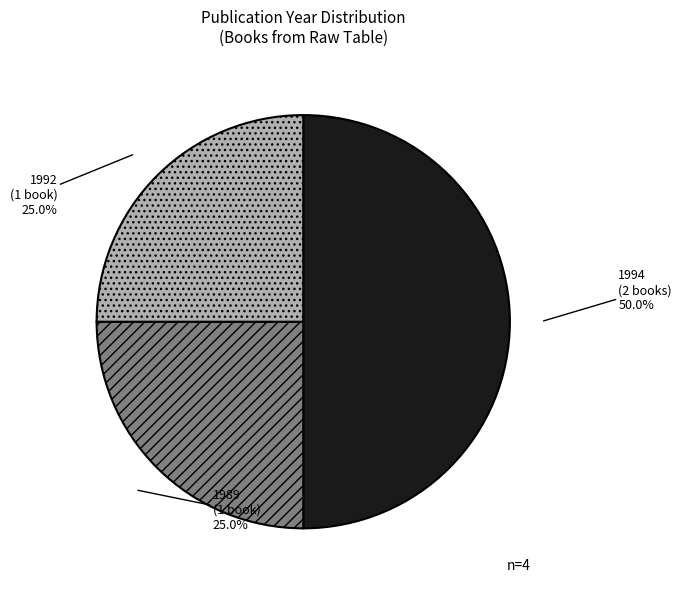

How many segments does this pie chart have?

3